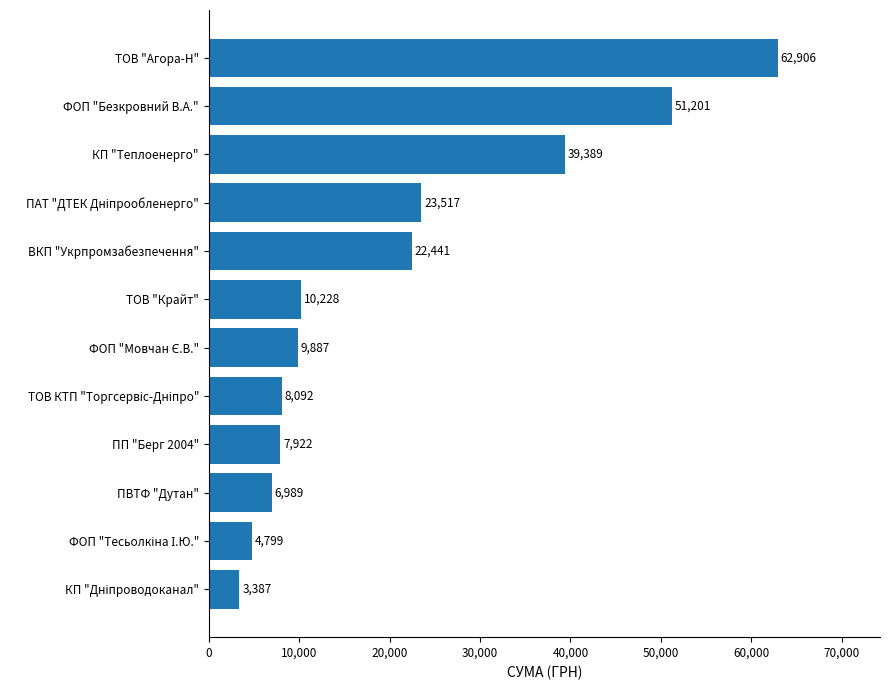

What is the approximate value at ПВТФ "Дутан"?

6988.9